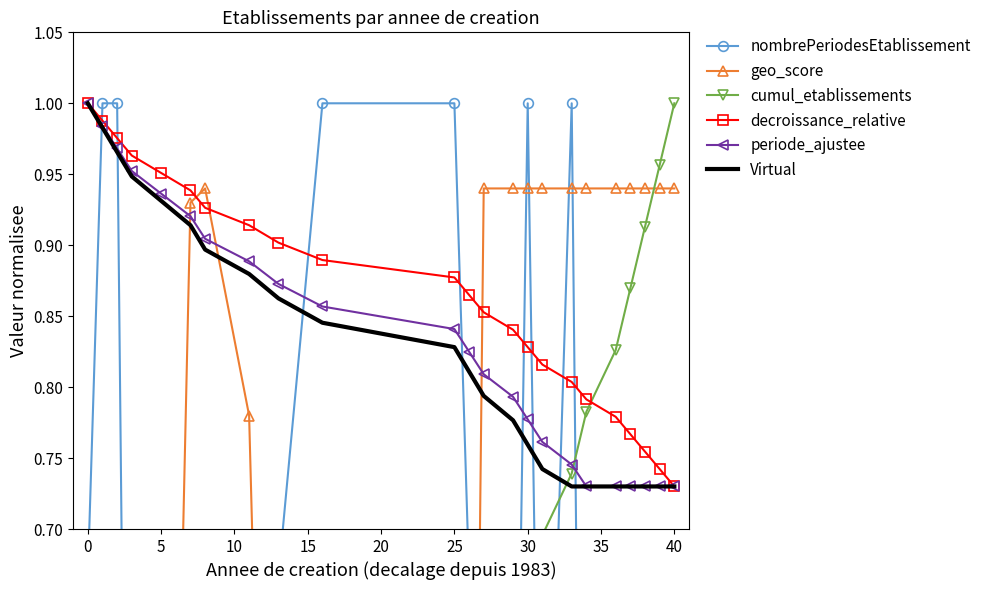

Where is decroissance_relative nearest to the value 0?

40